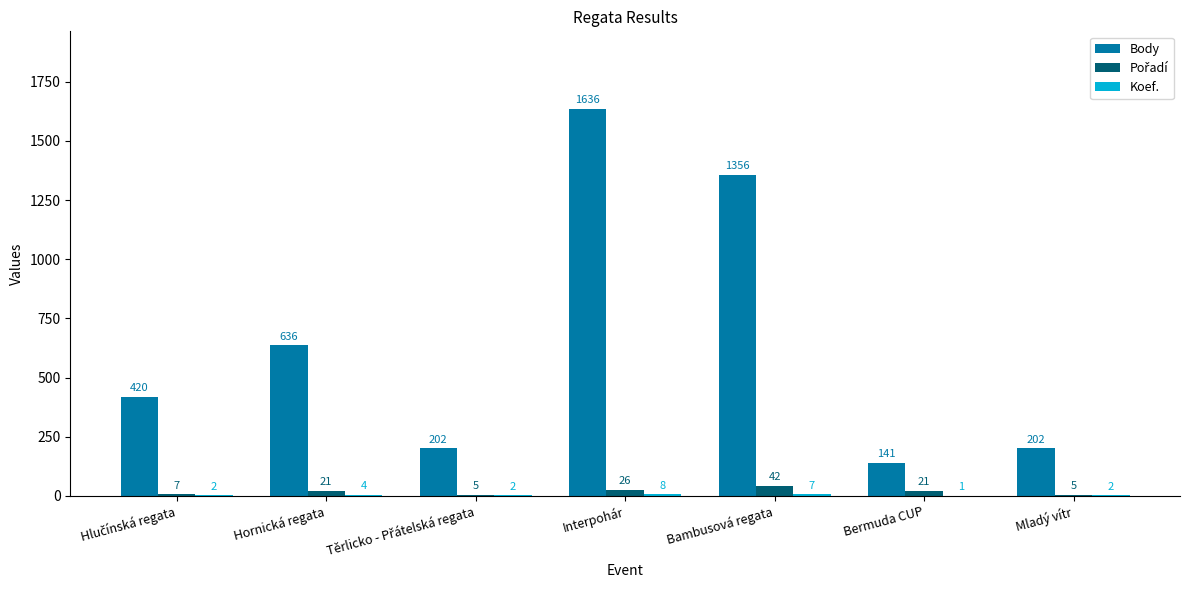

Where is Body nearest to the value 888?

Hornická regata